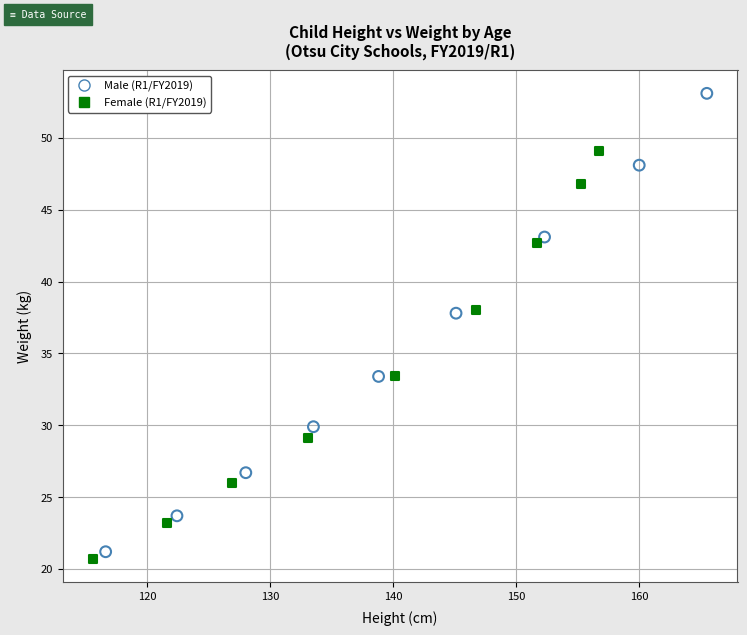

Which series contains the highest Y value?

Male (R1/FY2019)